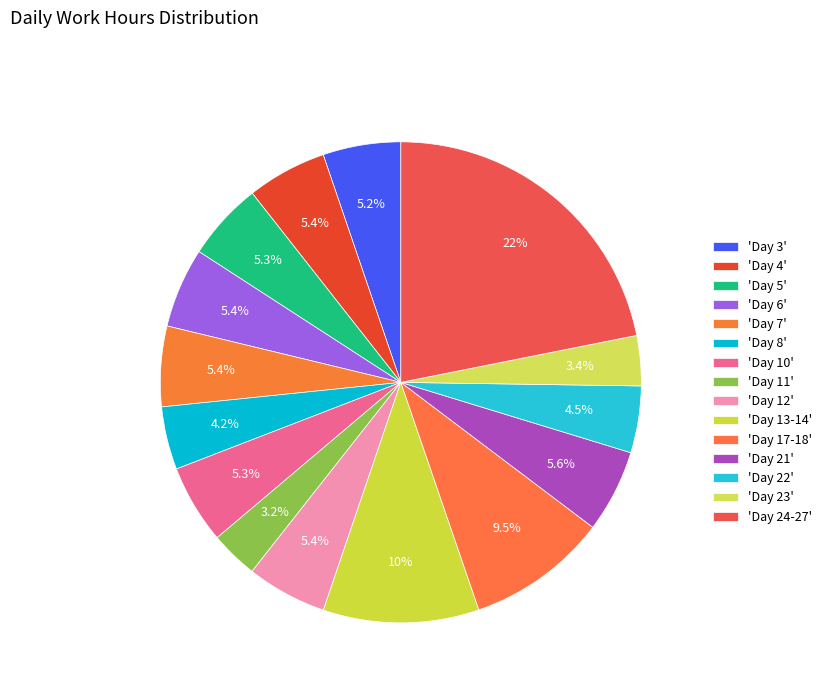

Count the number of slices in the pie.

15